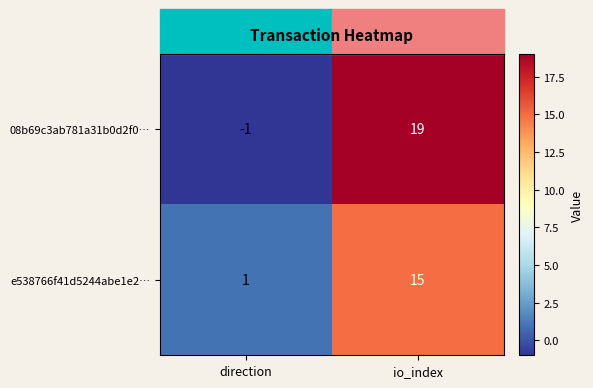

At which category is the sum across all series the highest?

io_index